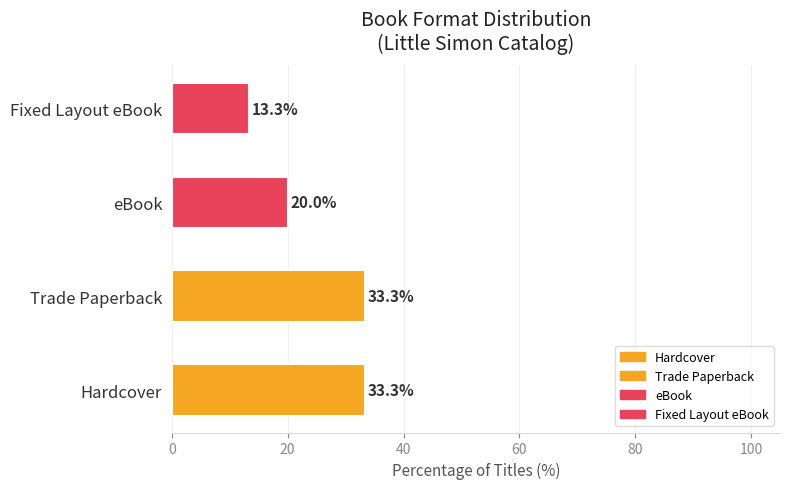

True or false: the data shows 13.3 at Fixed Layout eBook.

True